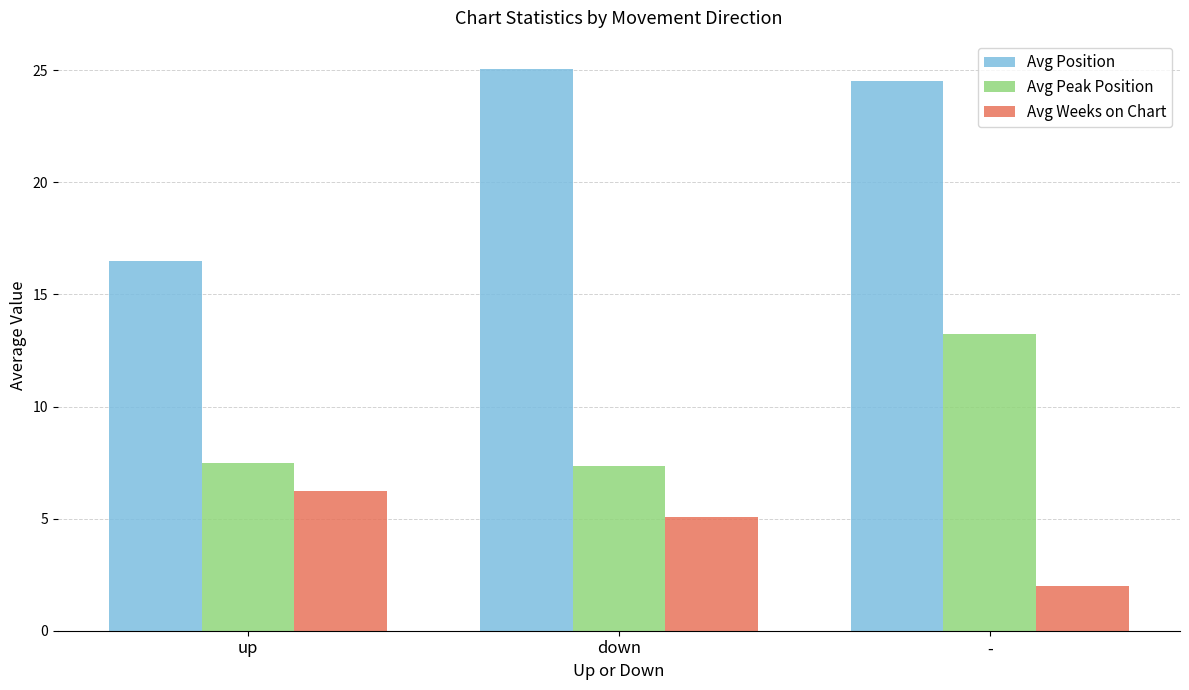

Is the value of Avg Peak Position at down greater than the value of Avg Position at up?

No